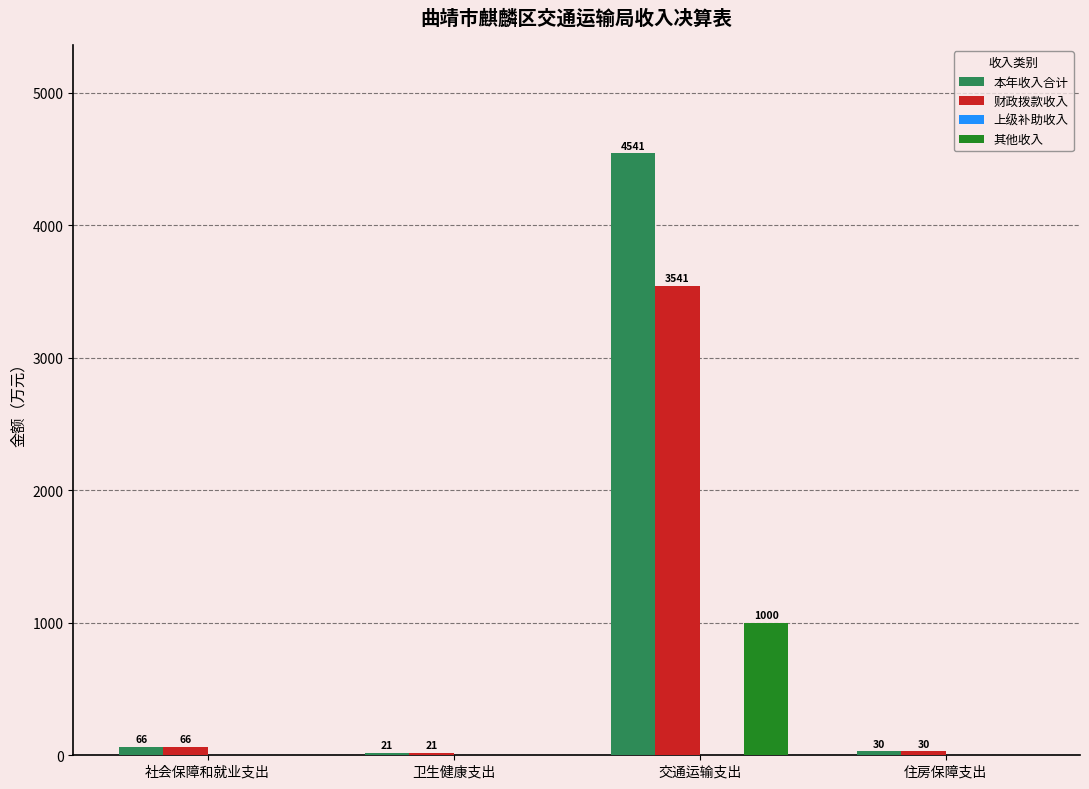

How many groups of bars are there?

4